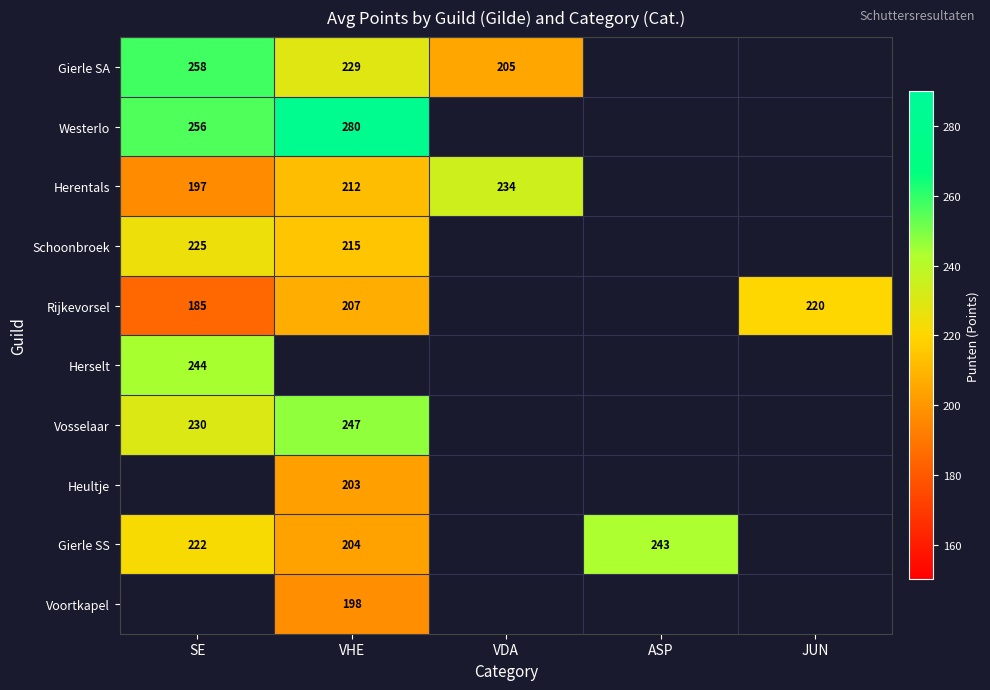

At how many categories does at least one series exceed 197?

5